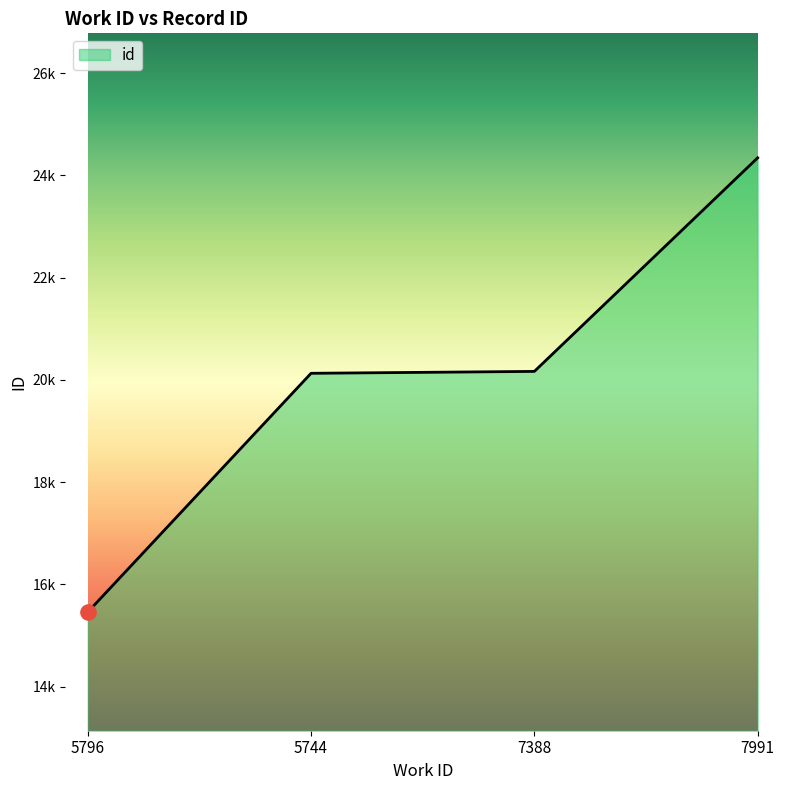

Between 7388 and 7991, which is larger?

7991